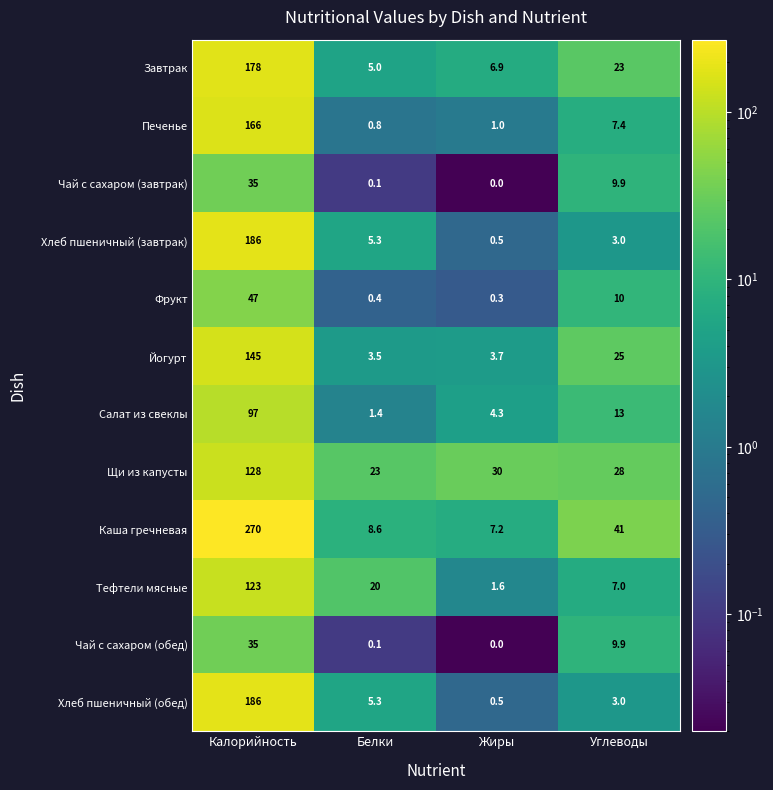

At how many categories does at least one series exceed 259?

1